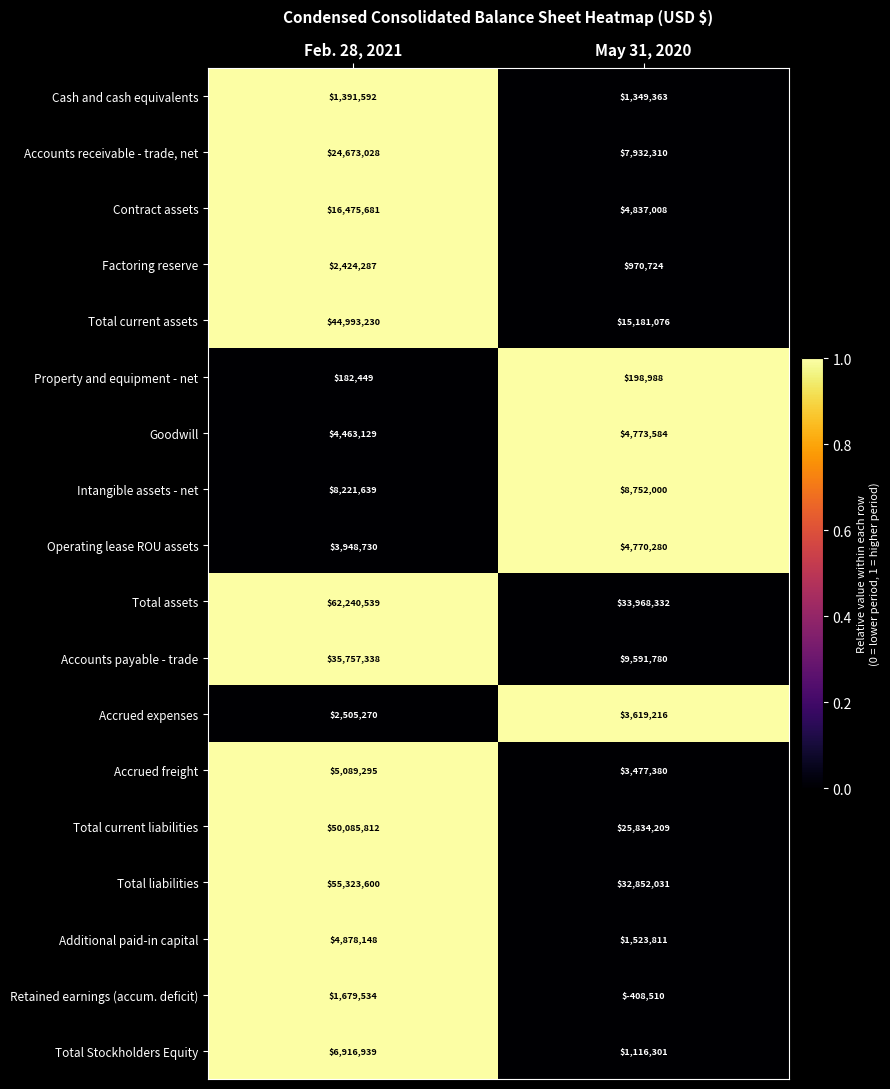

Which series has the largest total across all categories?

Total assets